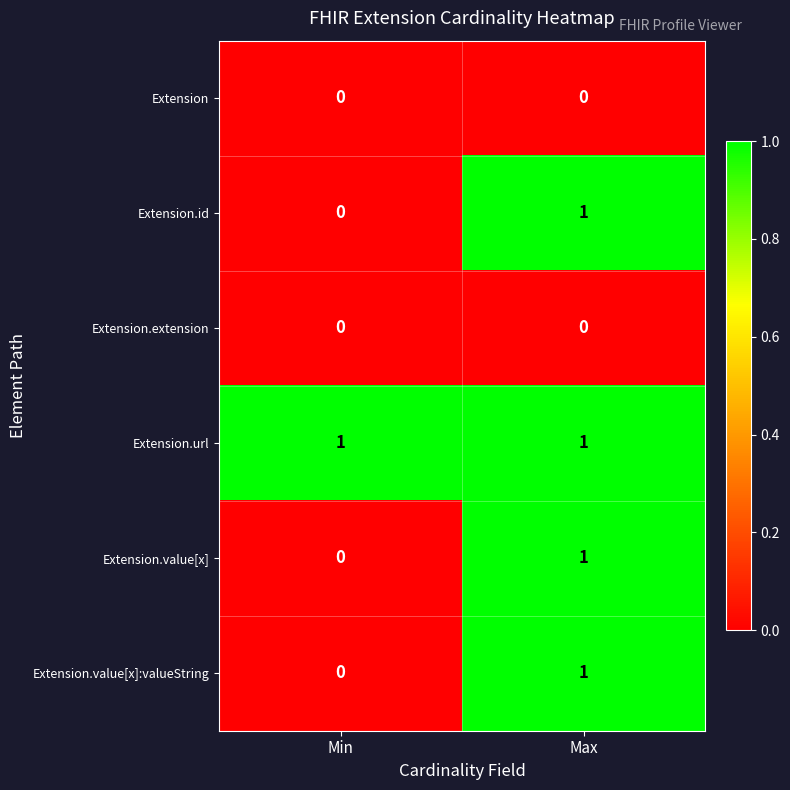

Reading left to right, transcribe all the data shown in this chart.

Extension: Min=0	Max=0
Extension.id: Min=0	Max=1
Extension.extension: Min=0	Max=0
Extension.url: Min=1	Max=1
Extension.value[x]: Min=0	Max=1
Extension.value[x]:valueString: Min=0	Max=1